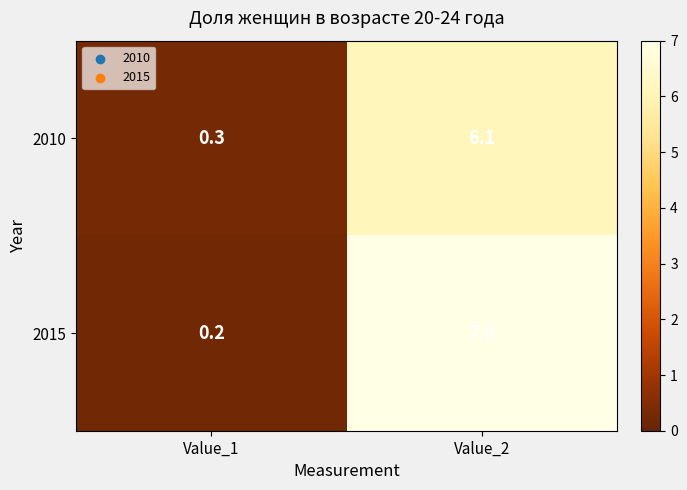

Which category has the highest value across all series?

Value_2